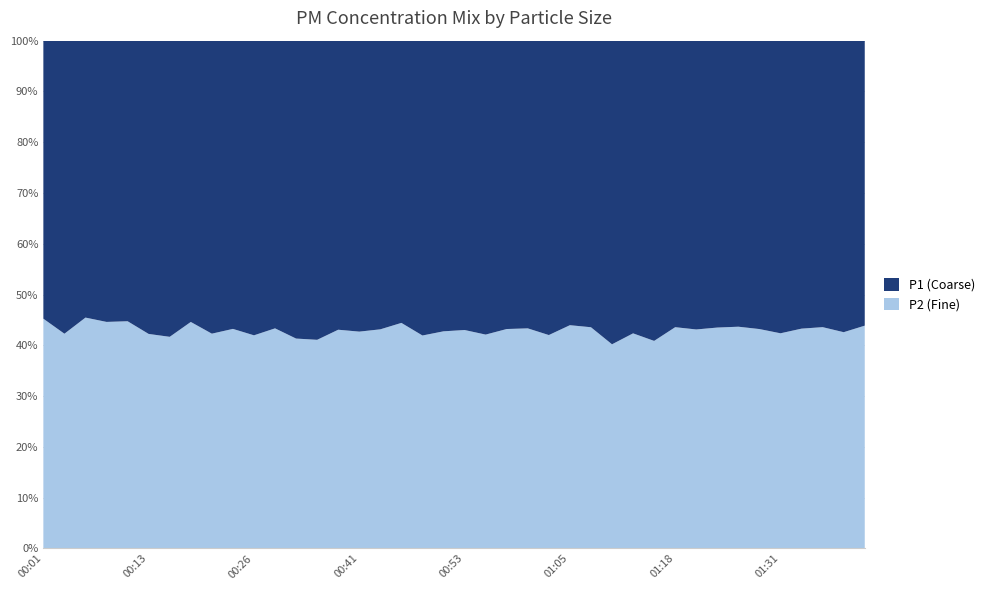

Reading left to right, list all the values displayed in this chart.

P1: 20.7	21.3	18.6	19.5	18.9	23.8	25.9	20.5	23.2	19.7	21.3	17.0	21.3	20.8	19.7	19.6	19.9	17.4	20.5	22.9	21.6	18.7	18.8	17.0	16.7	15.3	16.2	18.6	16.2	17.8	17.1	15.7	19.1	19.1	19.2	16.6	17.3	15.8	14.7	15.1
P2: 17.1	15.6	15.5	15.7	15.3	17.4	18.5	16.5	17.0	15.0	15.4	13.0	15.0	14.5	14.9	14.6	15.1	13.9	14.8	17.1	16.3	13.6	14.3	13.0	12.1	12.0	12.5	12.5	11.9	12.3	13.2	11.9	14.7	14.8	14.6	12.2	13.2	12.2	10.9	11.8